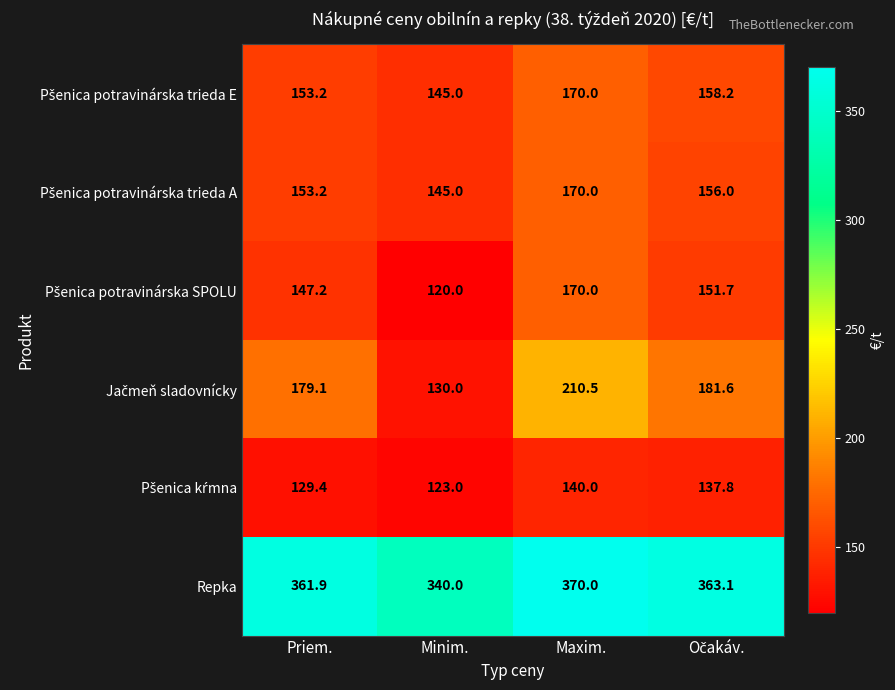

At which label does Repka first exceed 363?

Maxim.